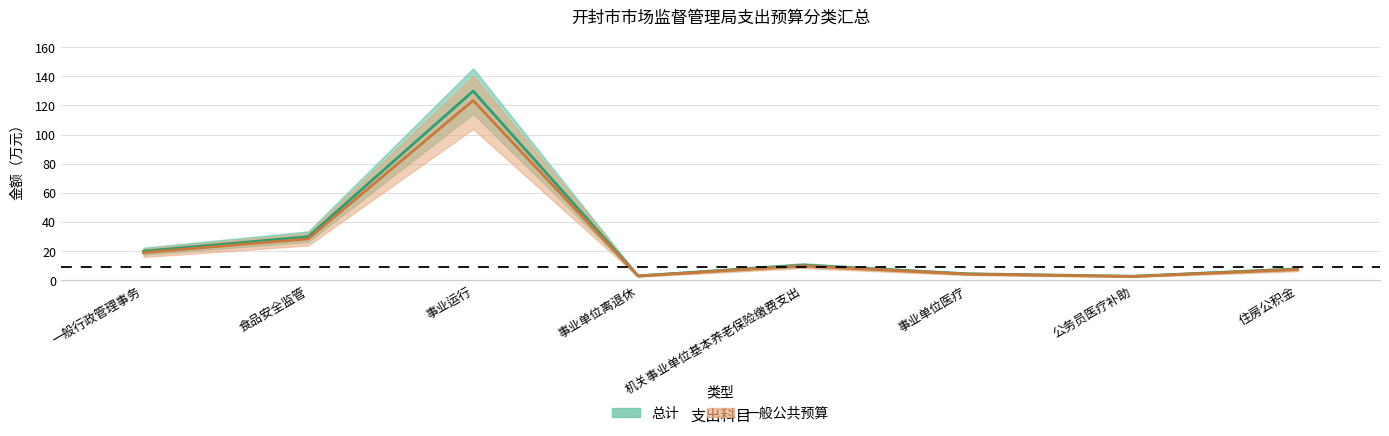

What is the total value across all series at 住房公积金?

15.3